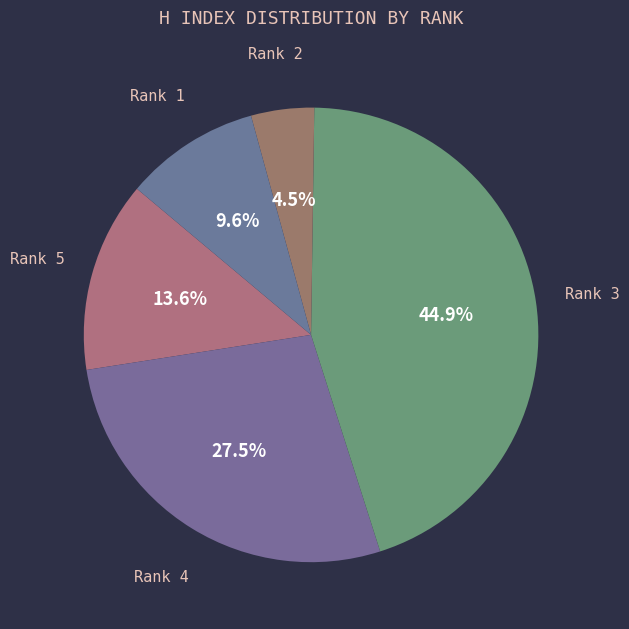

Between Rank 1 and Rank 2, which is larger?

Rank 1